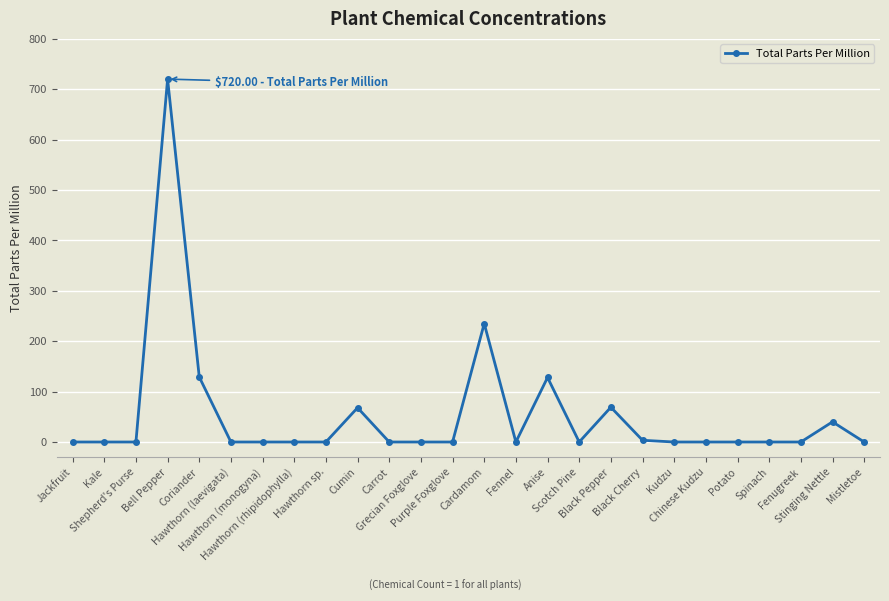

Which category has the highest value across all series?

Bell Pepper